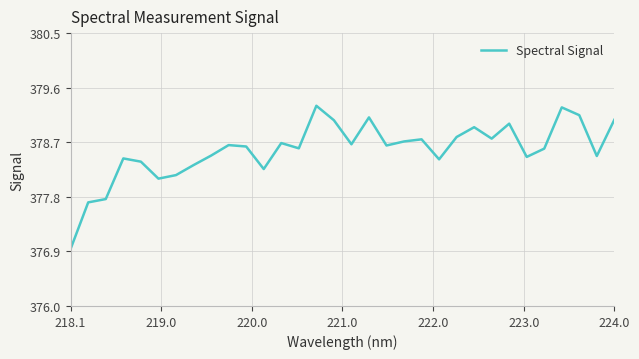

What is the difference between the maximum and minimum values?

2.4